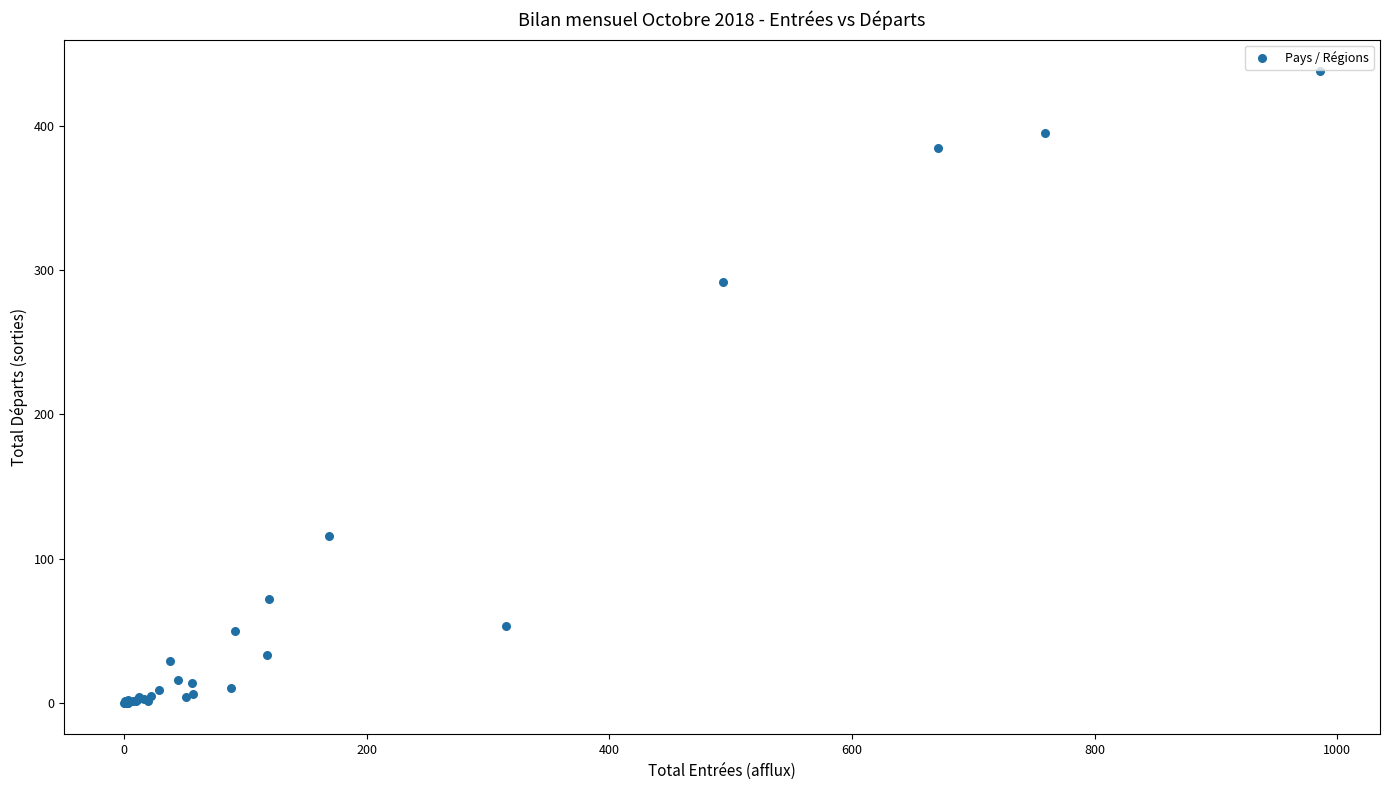

What Y value in the scatter plot is closest to 219?

292